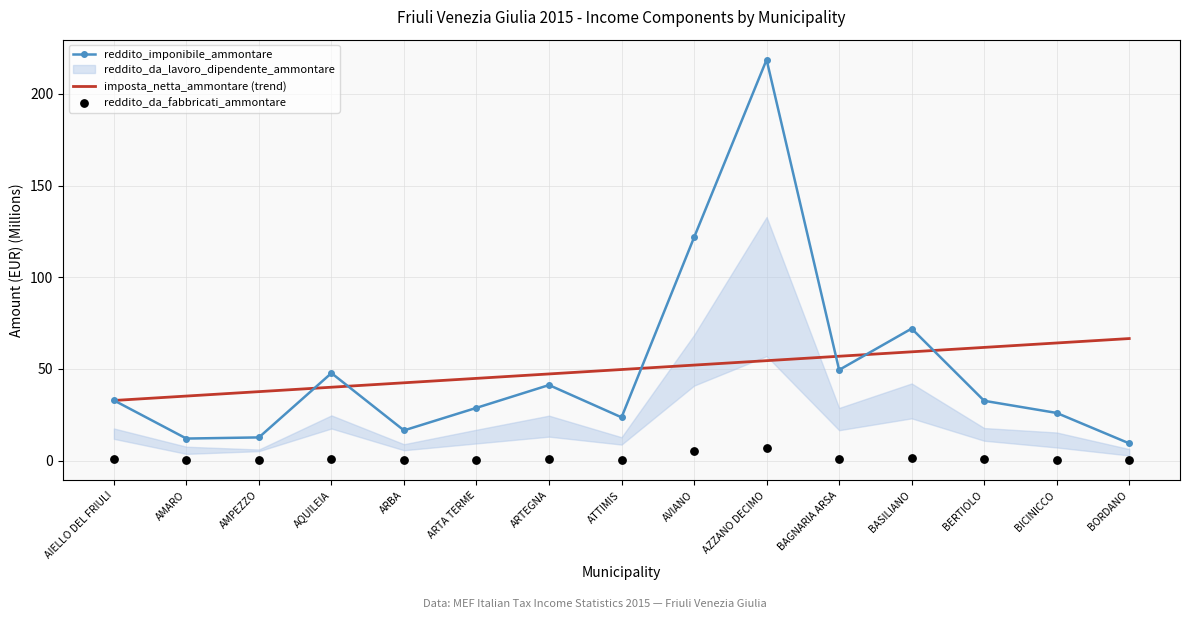

What is the total value across all series at BAGNARIA ARSA?

107.4